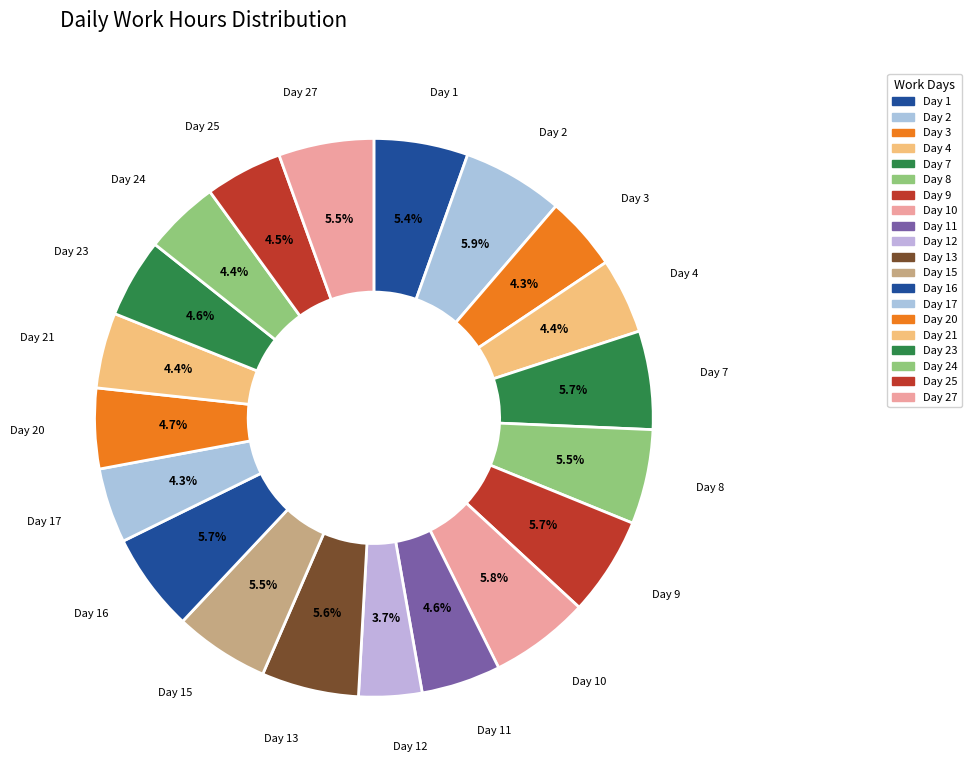

To the nearest percent, what is the average slice percentage?

5%